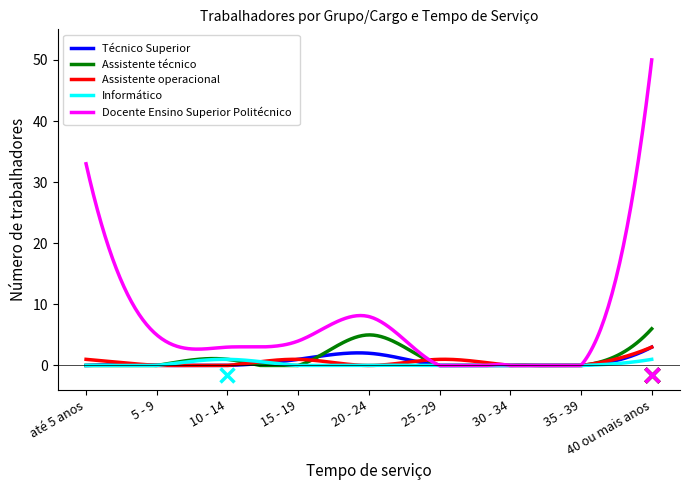

Which series has the largest range (max minus min)?

Docente Ensino Superior Politécnico